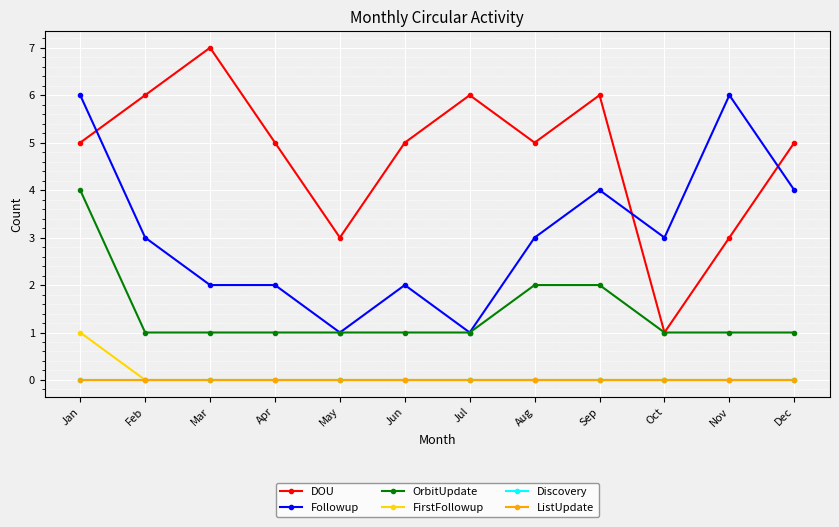

Which has a higher value, Jun or Dec?

Jun